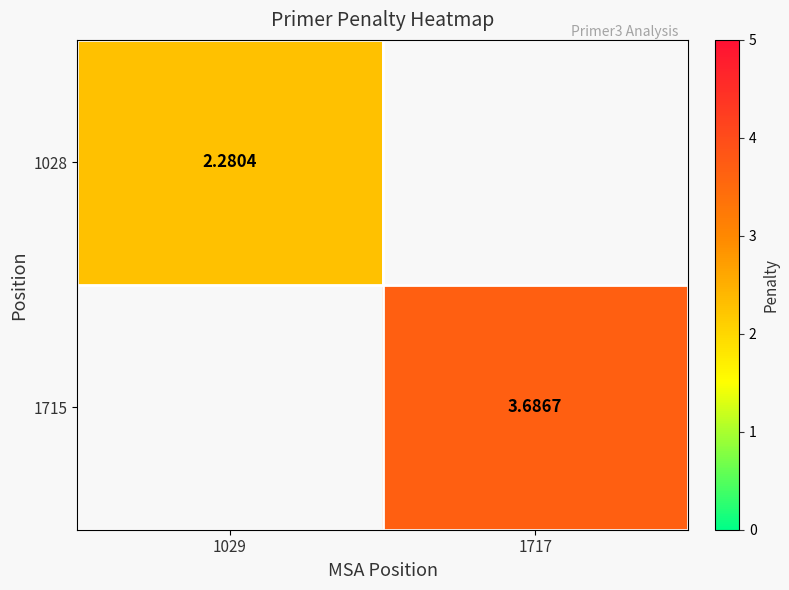

Read the 1028 value at 1029.

2.3